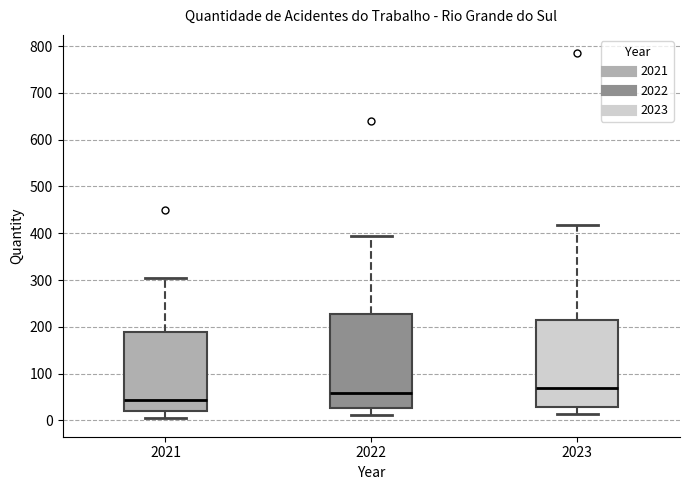

Which box has the highest median line?

2023